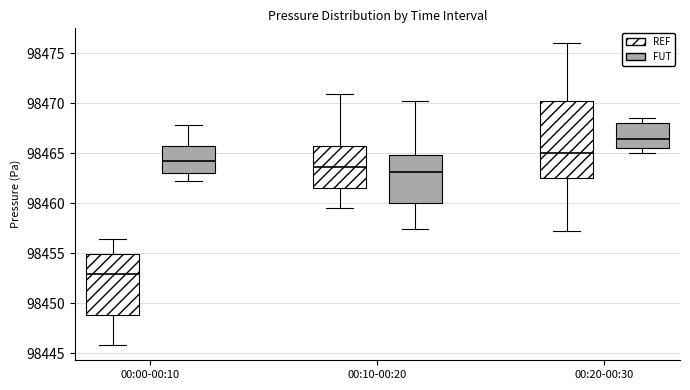

Comparing the boxes themselves (not the whiskers), which one is the tallest?

00:20-00:30 (REF)